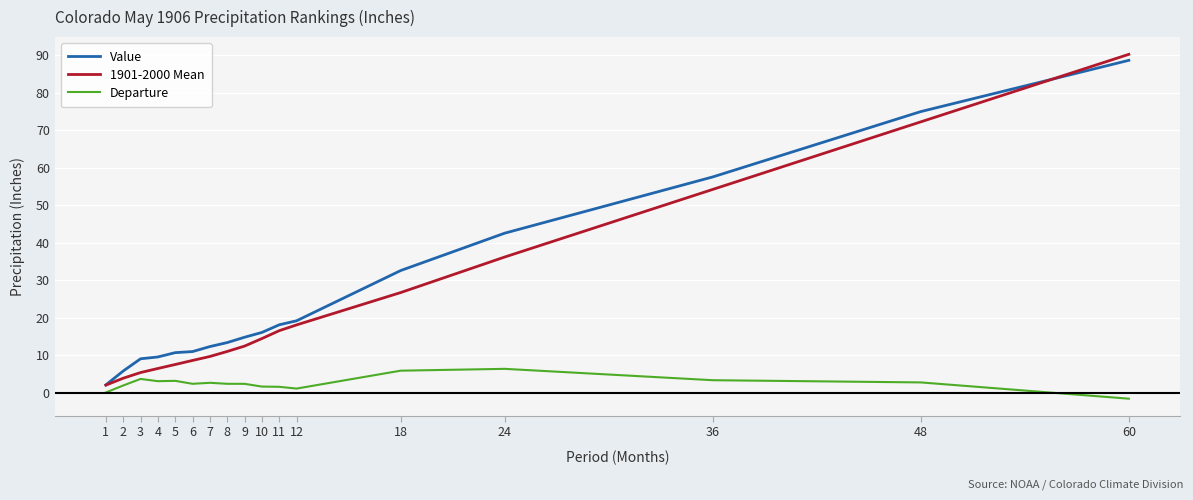

Where is 1901-2000 Mean nearest to the value 46?

36